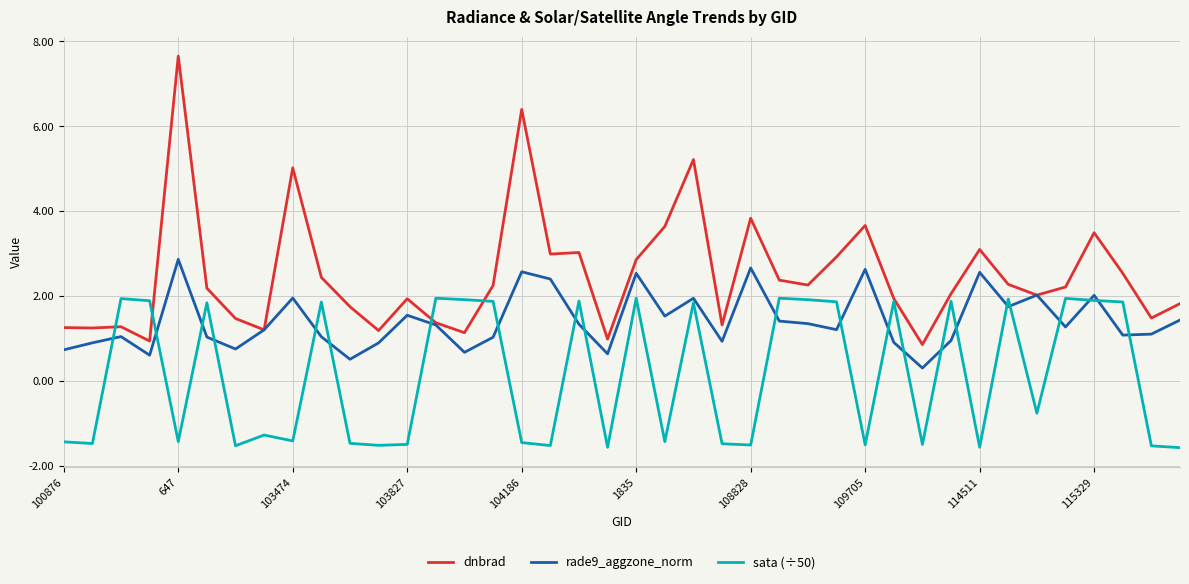

List the series in order of their peak value, lowest first.

sata (÷50), rade9_aggzone_norm, dnbrad